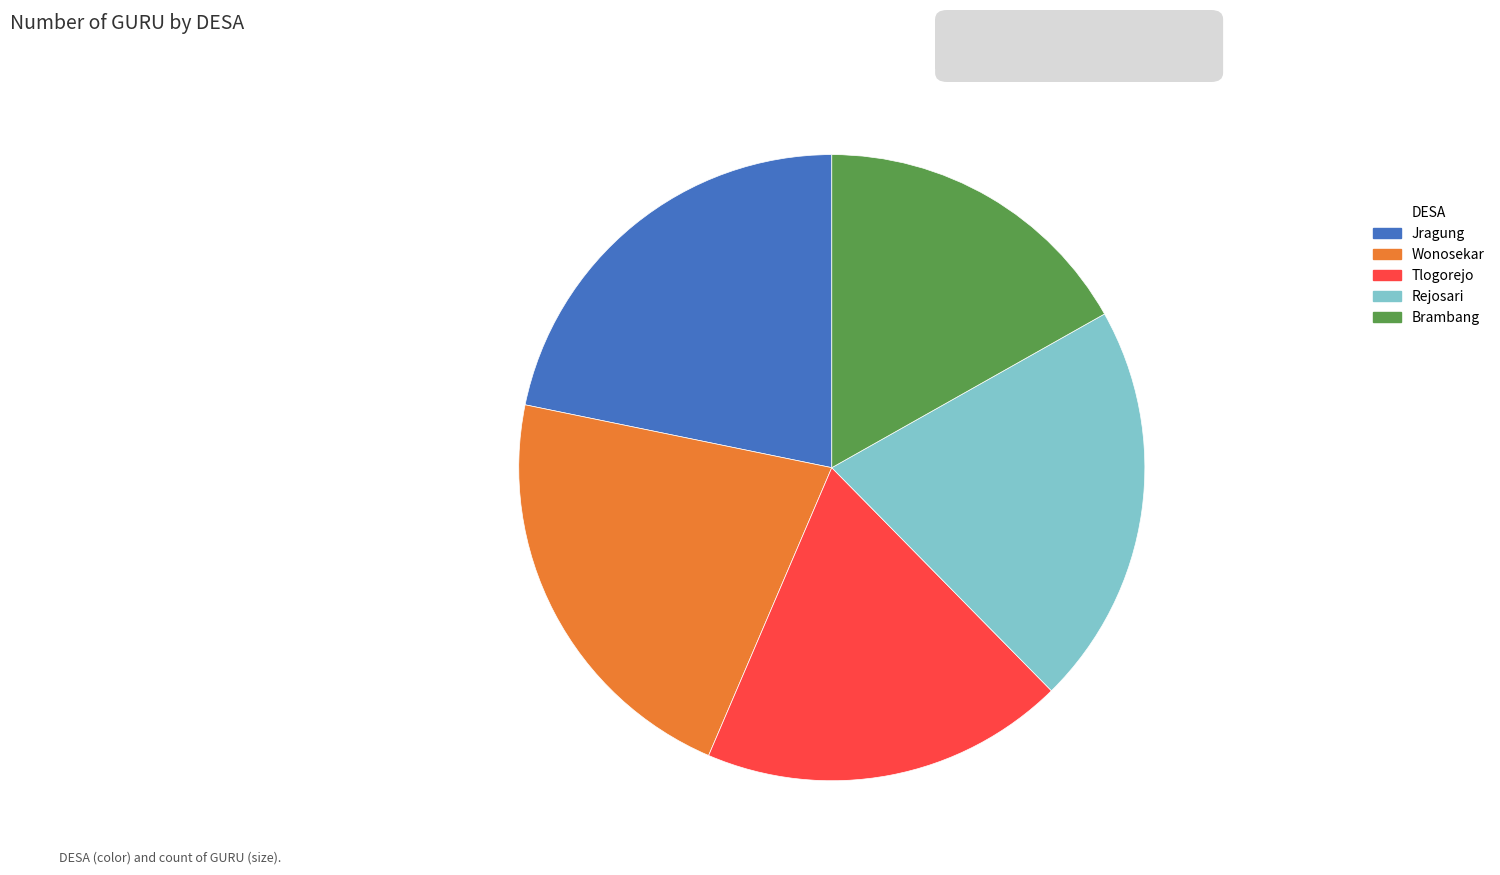

What is the ratio of the value at Tlogorejo to the value at Brambang?

1.1